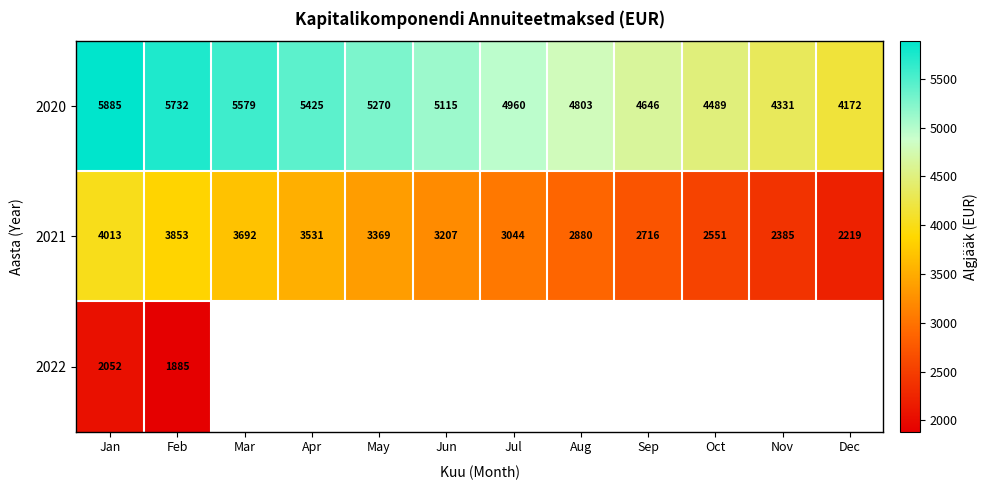

The 2021 series shows 1398 at Jun. True or false?

False